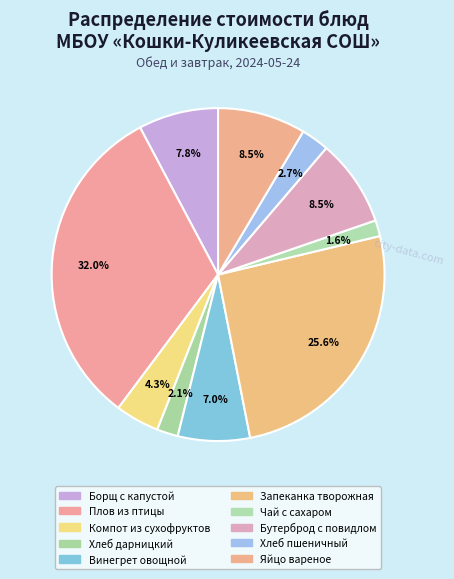

Which category has the smallest portion of the pie?

Чай с сахаром